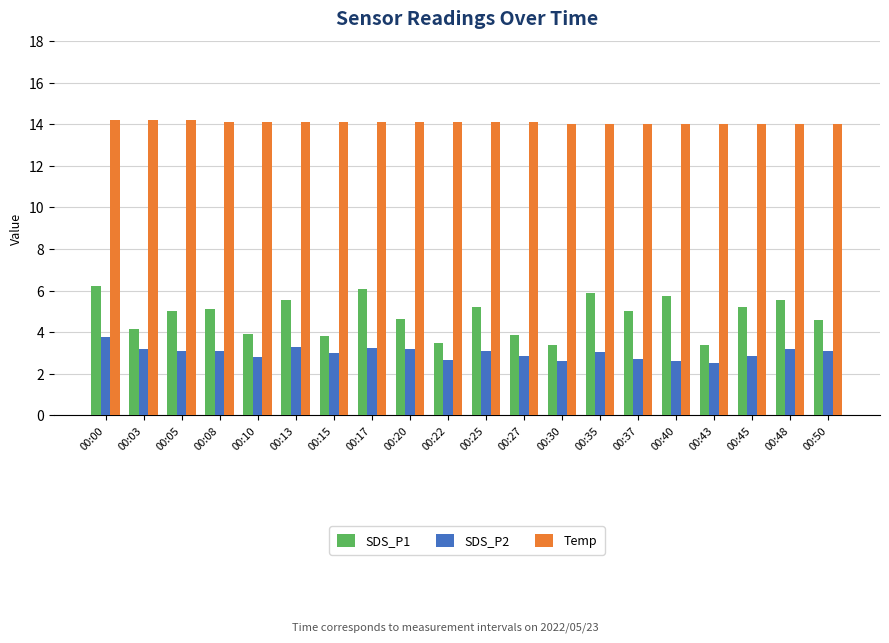

How many distinct data groups are displayed?

3